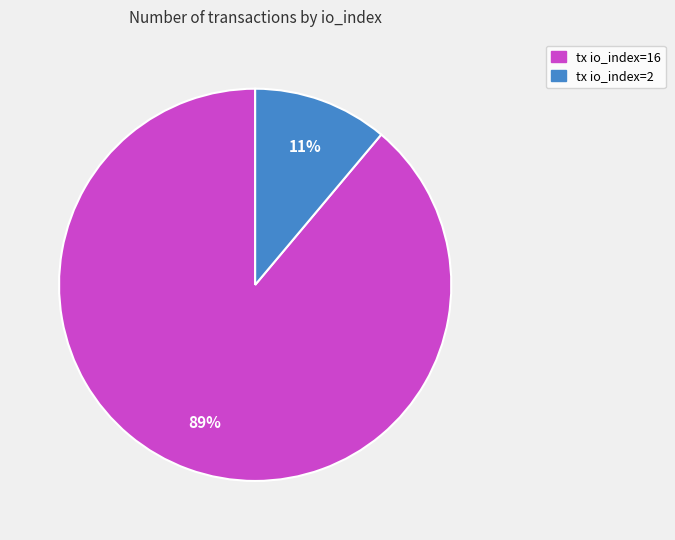

What percentage is the tx io_index=16 slice, to the nearest percent?

89%